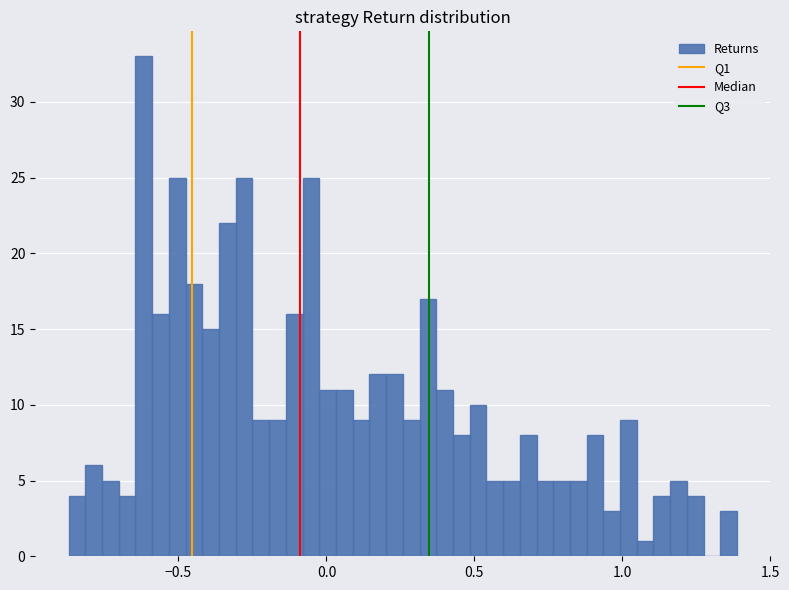

Read against the x-axis, roughly where is the centre of the tallest bar?

-0.60